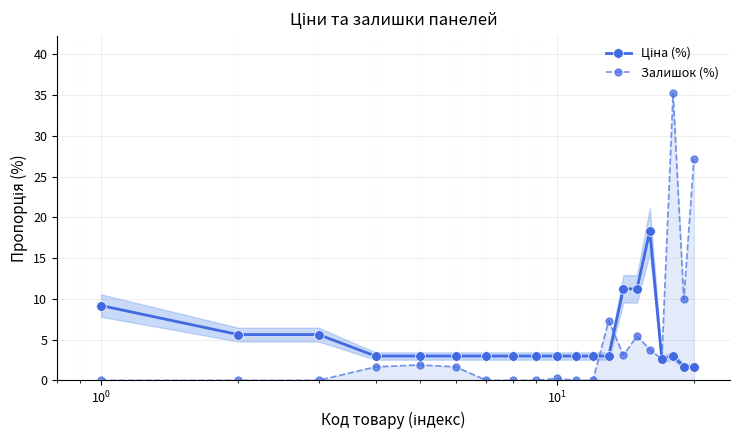

Which series has the widest spread of values?

Залишок (%)